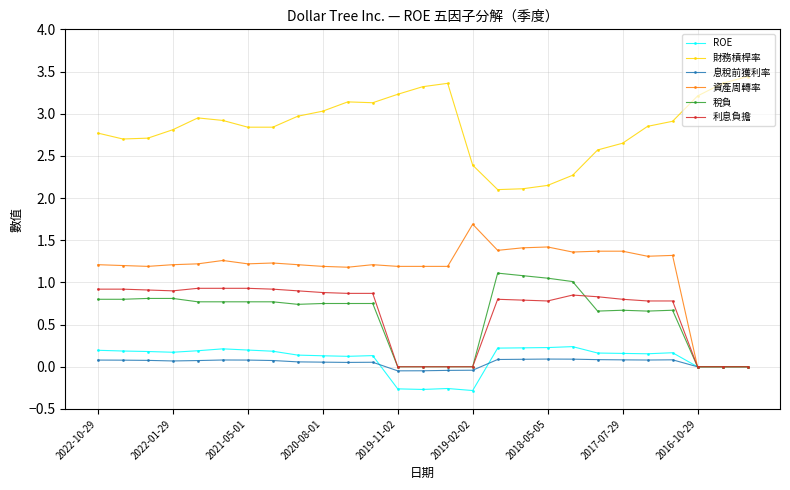

True or false: 資產周轉率 has more than 0 interior local peaks.

True